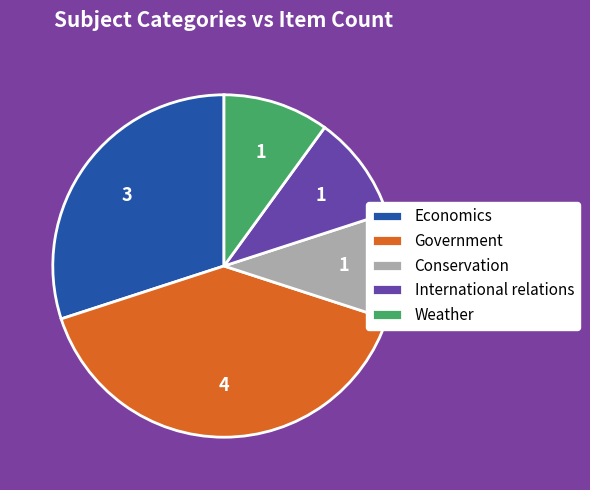

Is Conservation the majority of the pie?

No